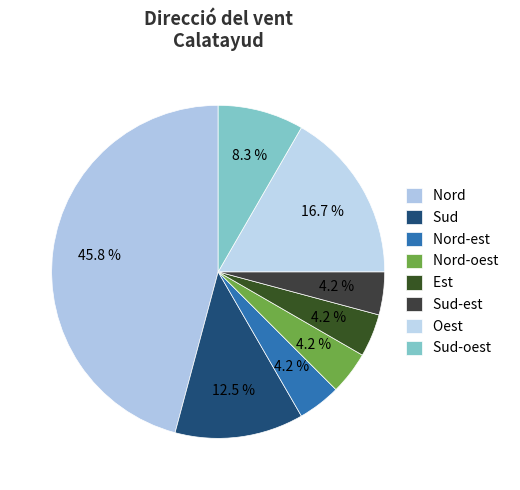

Count the number of slices in the pie.

8